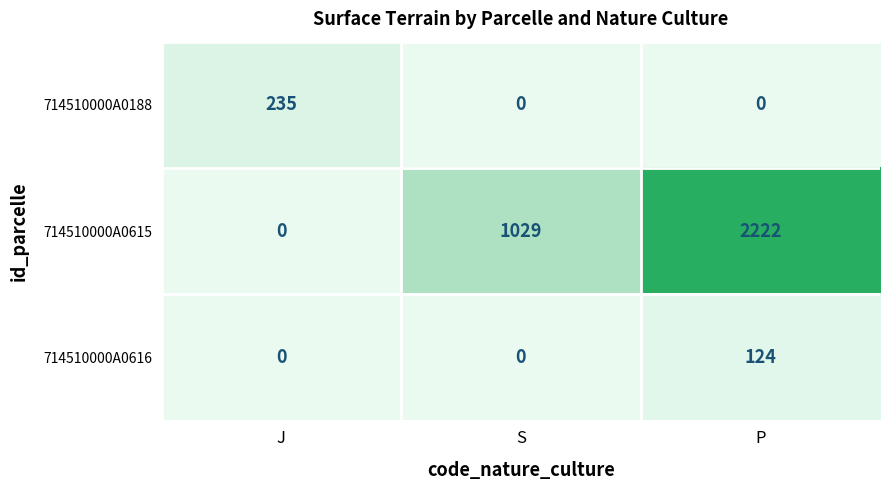

Is it true that 714510000A0615 equals 1029 at S?

True